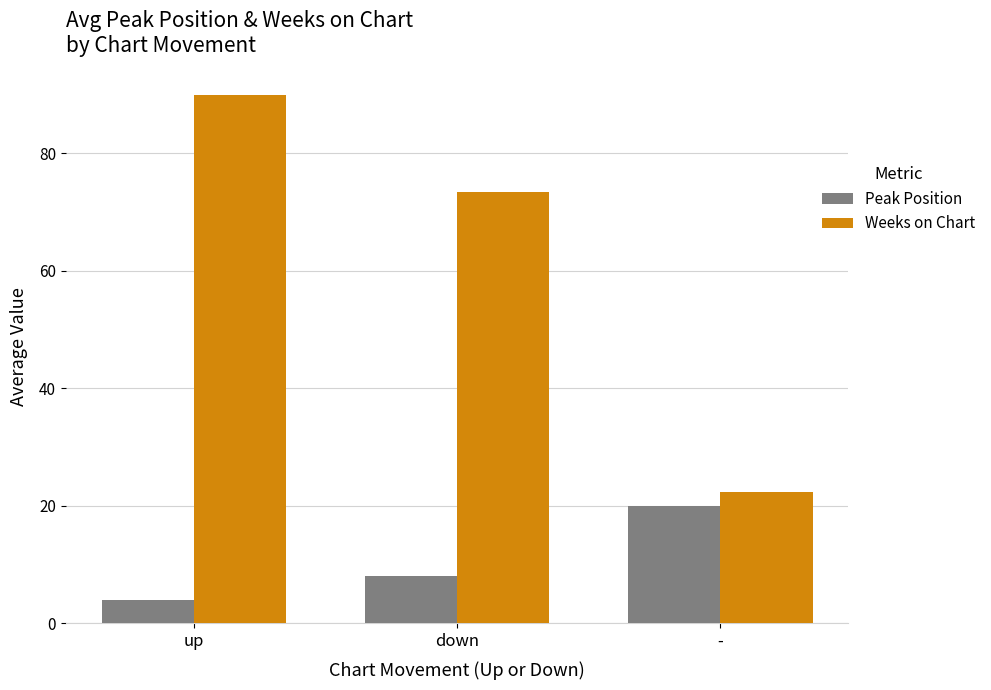

What are all the series names shown in the legend?

Peak Position, Weeks on Chart